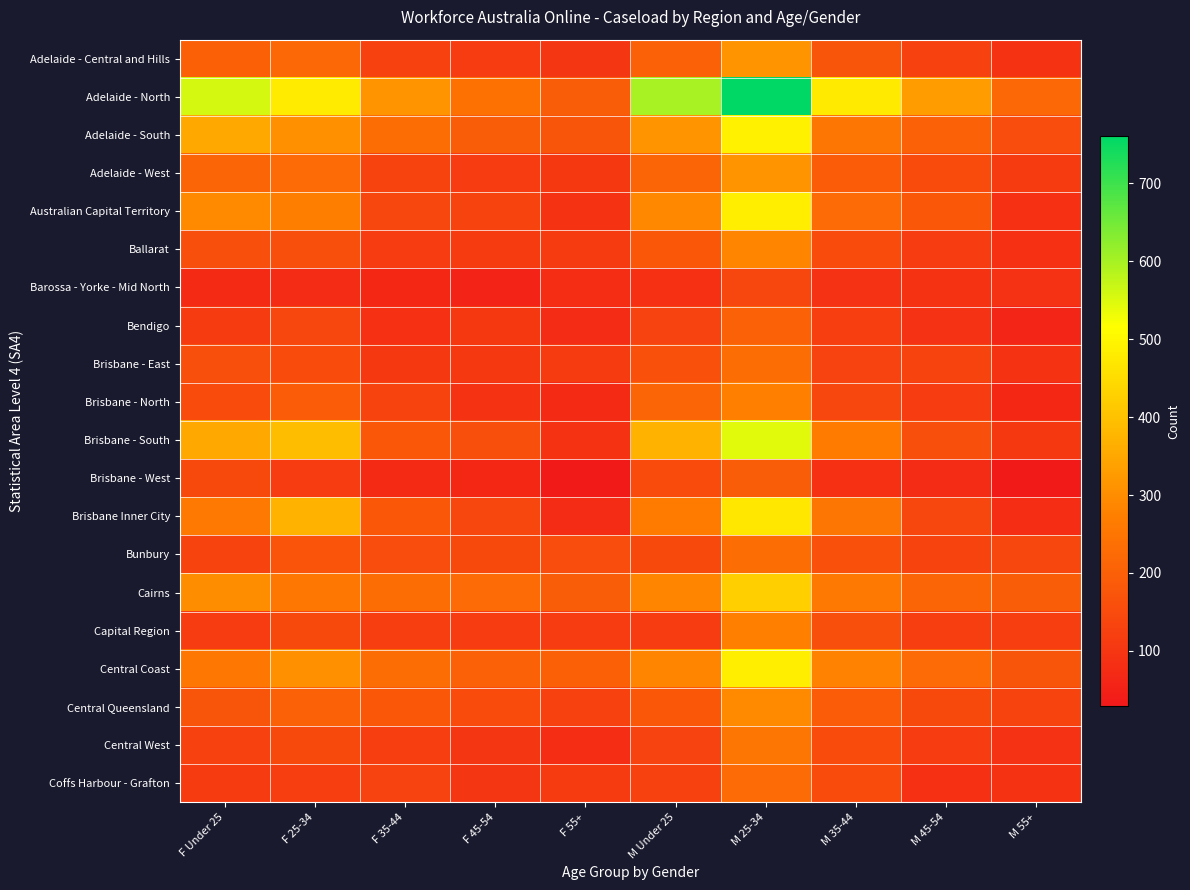

What is the spread (max minus min) of values at M 25-34?

620